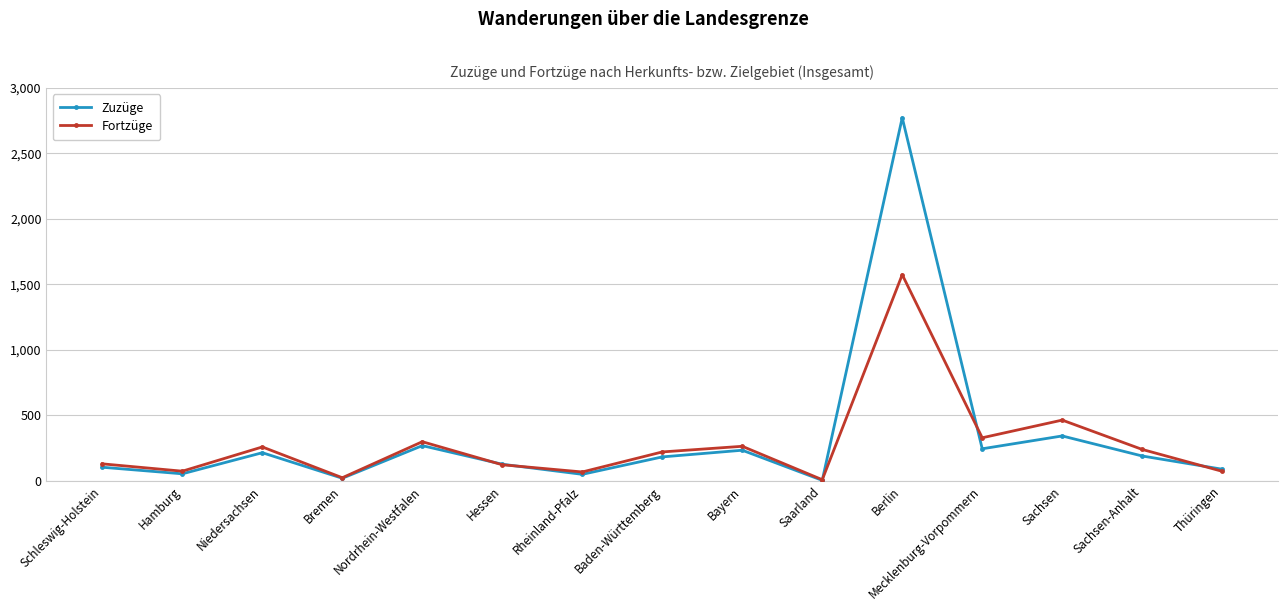

What is the greatest value displayed?

2772